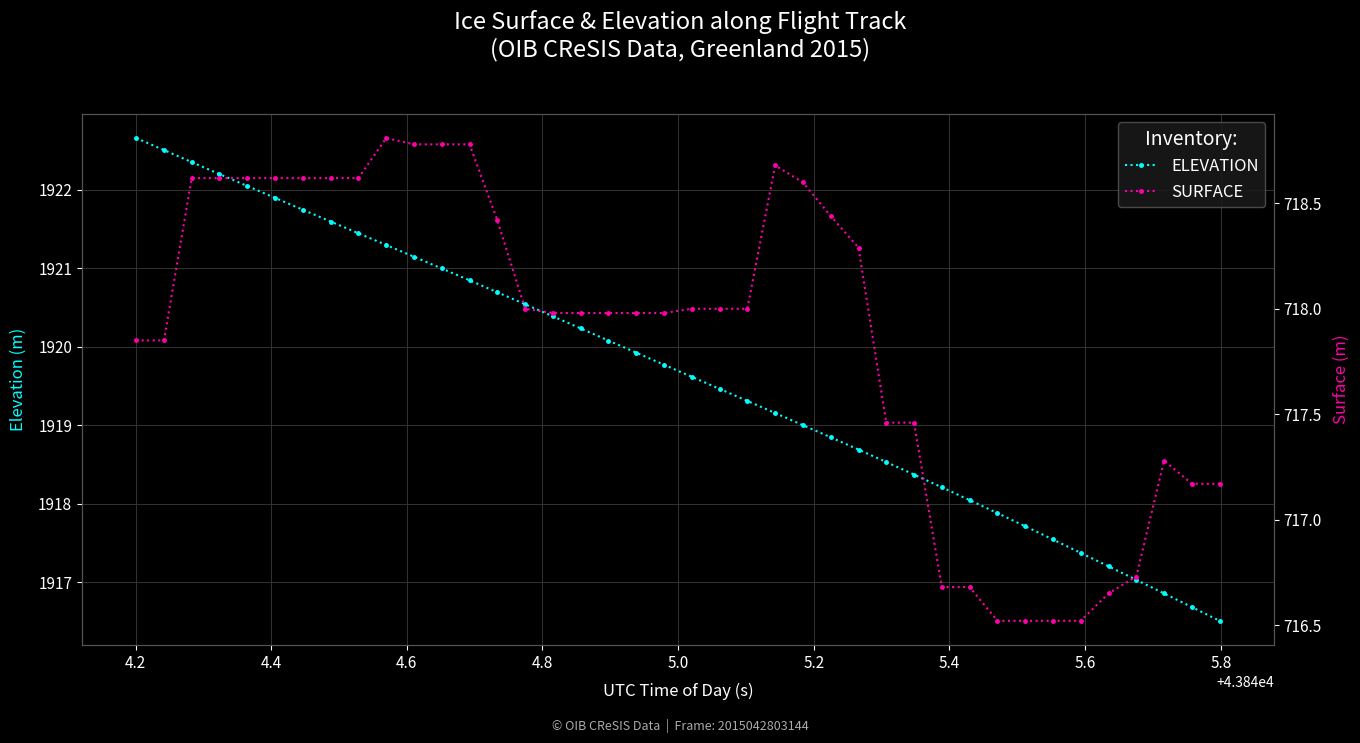

Which series has the widest spread of values?

ELEVATION